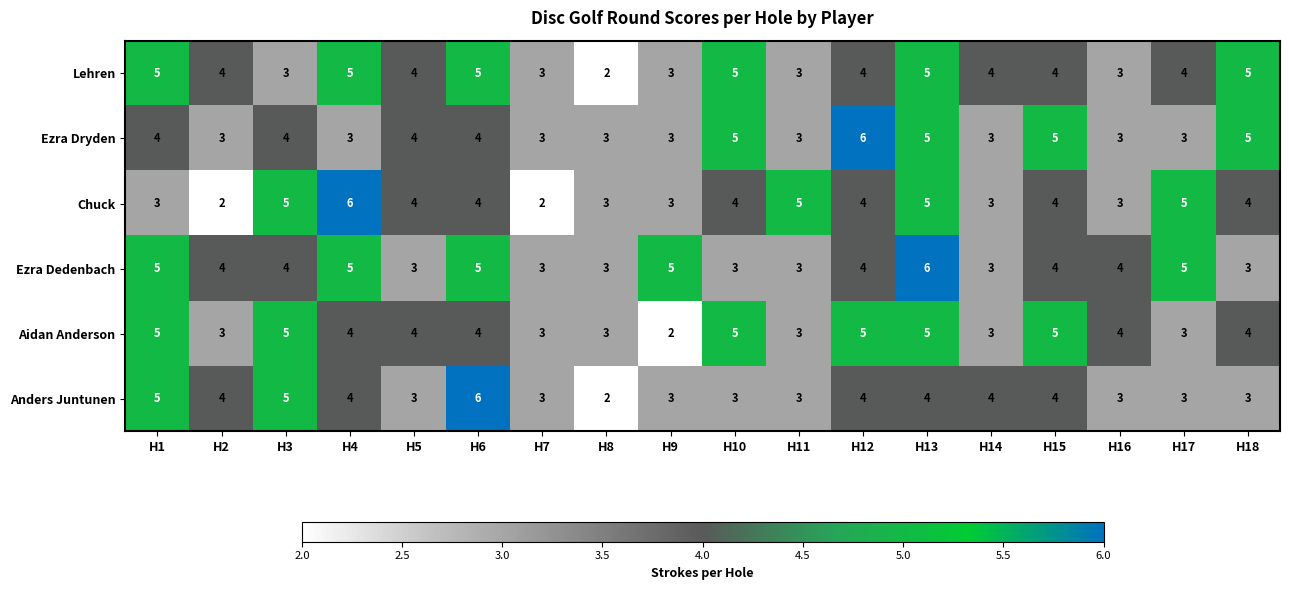

The Aidan Anderson series shows 4 at H4. True or false?

True